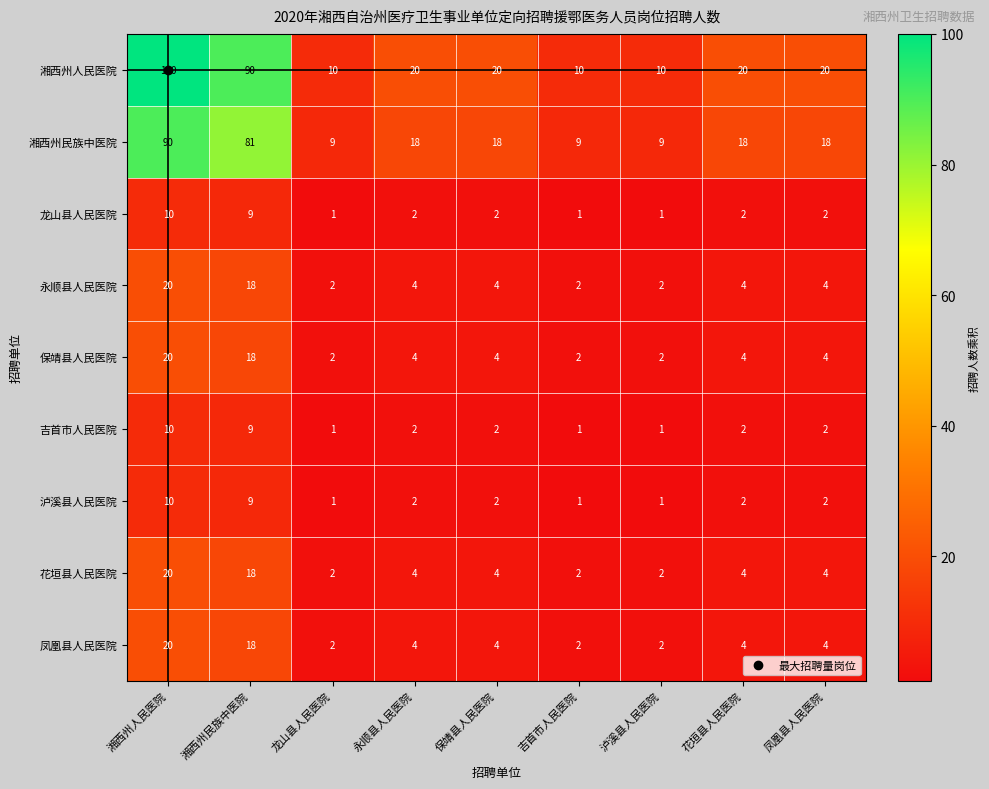

Is it true that 凤凰县人民医院 equals 4 at 永顺县人民医院?

True